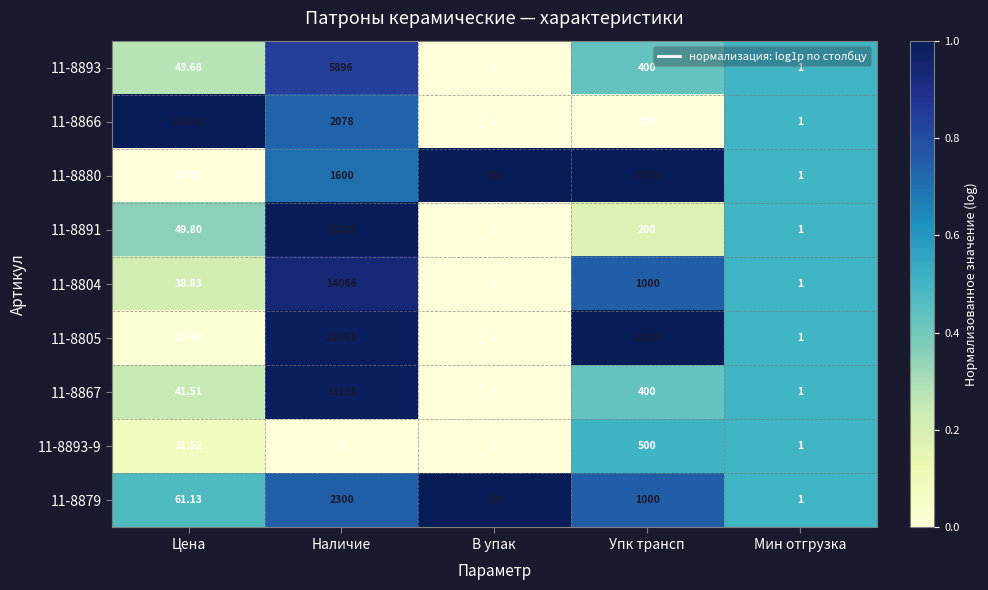

Where is 11-8891 nearest to the value 13118?

Упк трансп